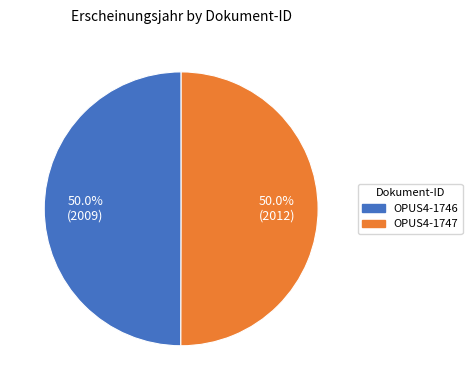

What is the ratio of the value at OPUS4-1747 to the value at OPUS4-1746?

1.0